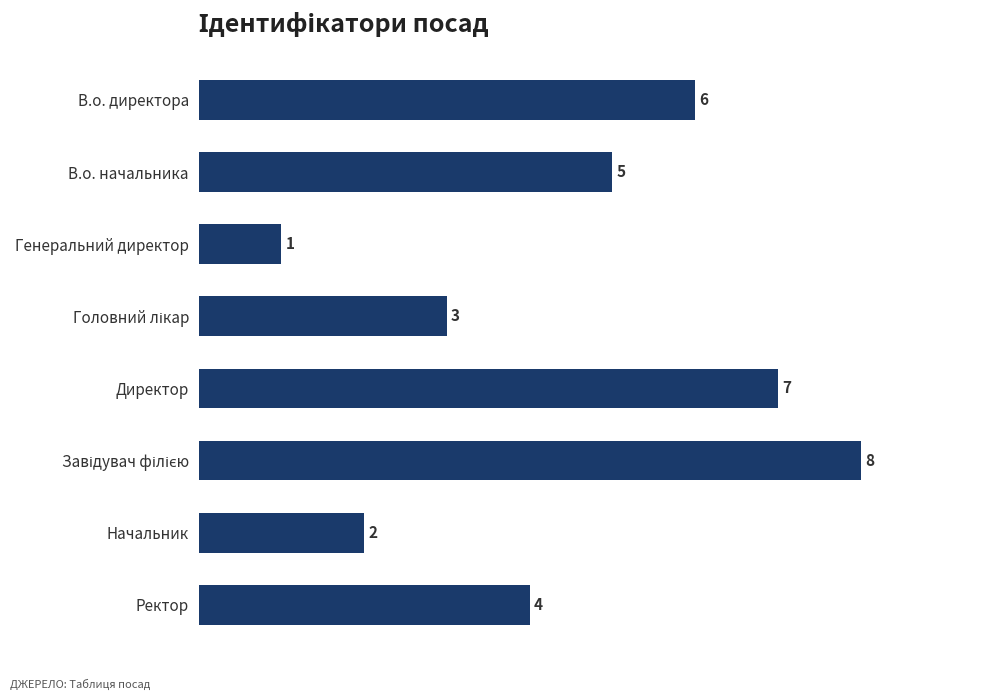

True or false: the data shows 5 at В.о. начальника.

True